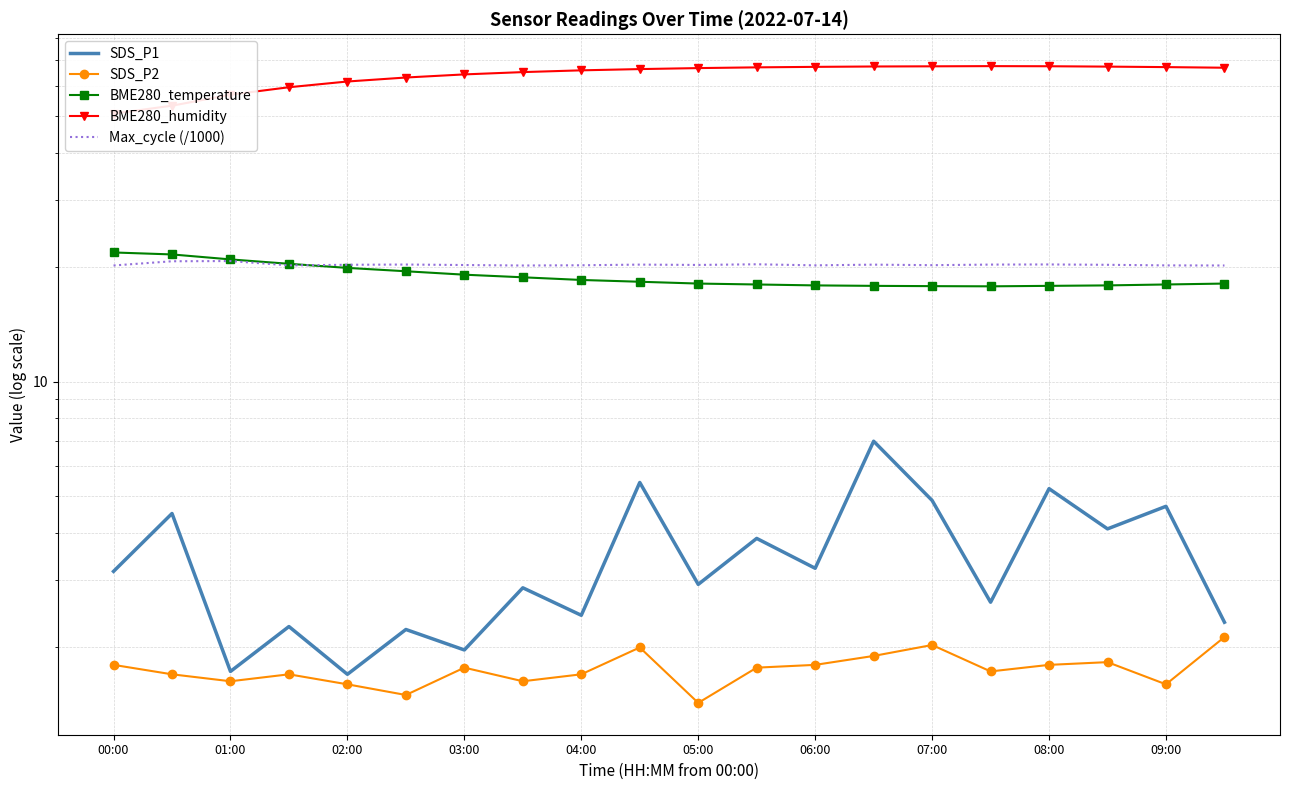

What is the spread (max minus min) of values at 07:00?

63.5